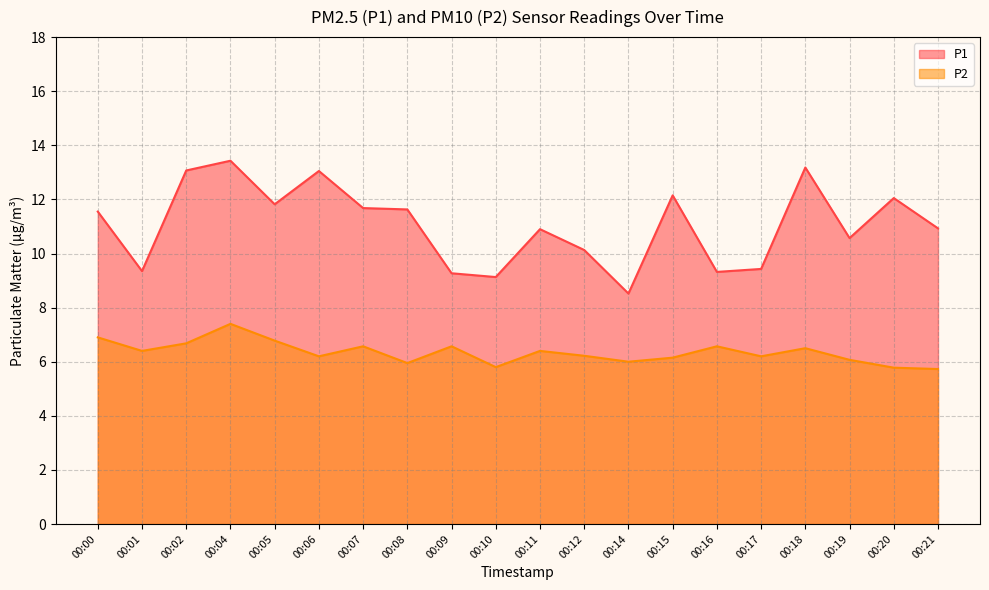

Where is P2 nearest to the value 6?

00:14